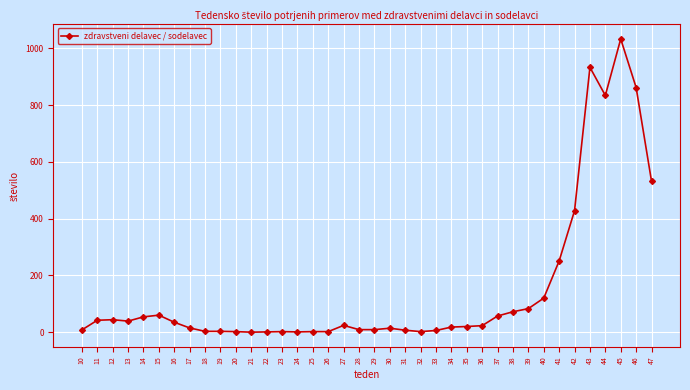

At which label does the data first exceed 23?

11